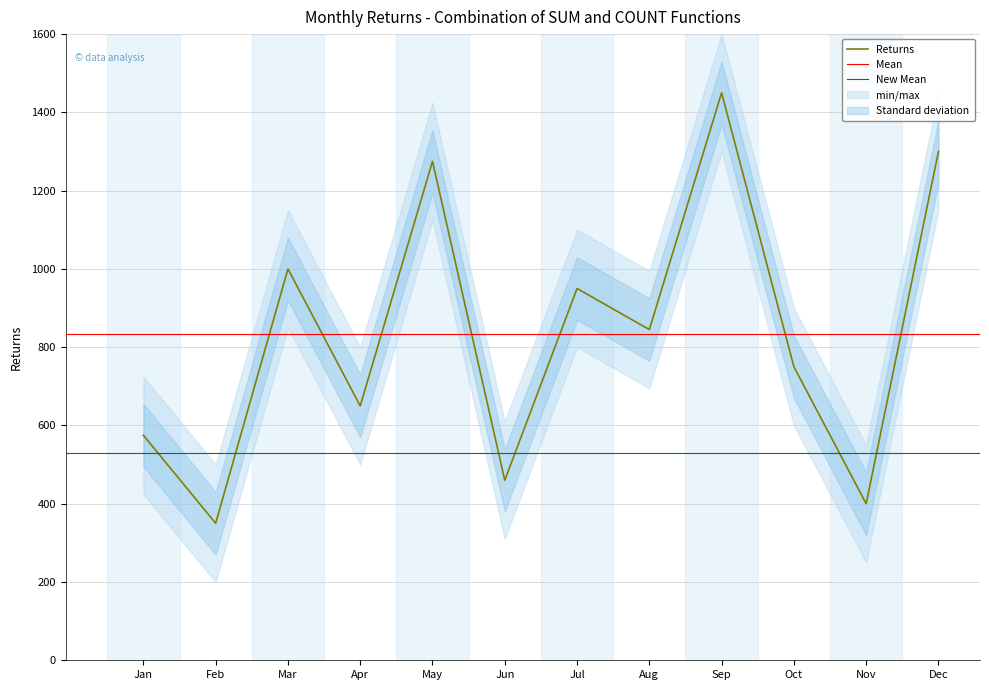

What is the difference between the values at Dec and Jun?

840